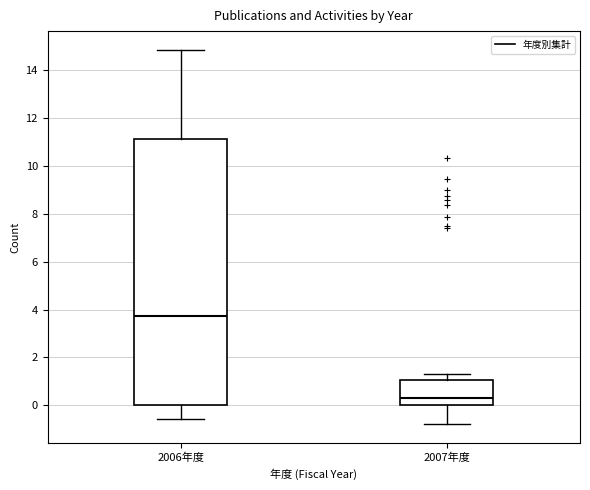

Which box is the tallest, from its lower edge to its upper edge?

2006年度